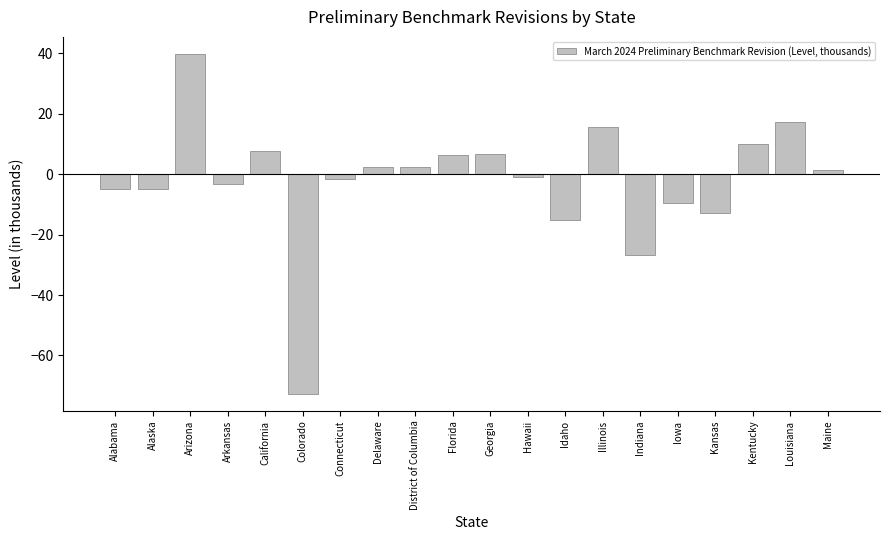

What is the difference between the values at Alabama and Iowa?

4.7